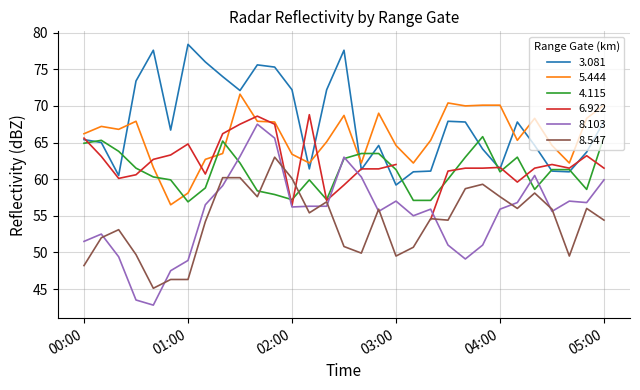

What value does the 8.103 series have at 03:00?

57.0